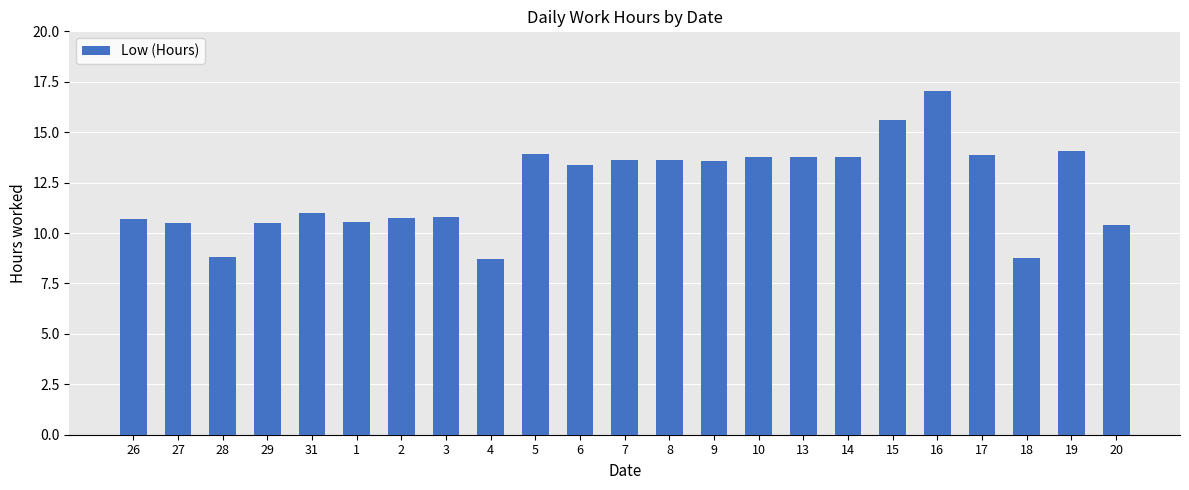

What is the difference between the values at 4 and 15?

6.9